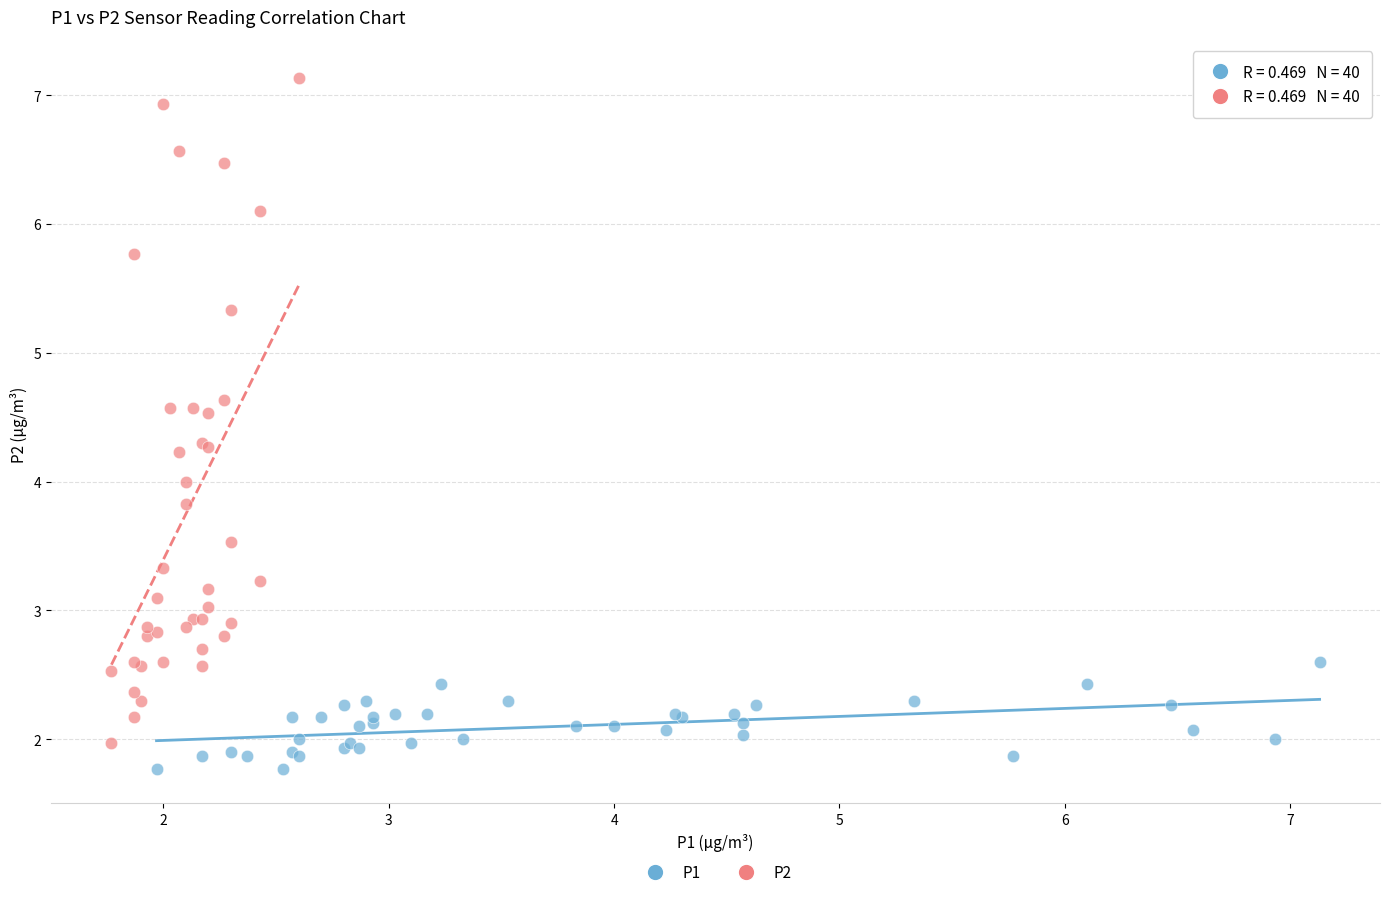

Which series has the largest Y range (max minus min)?

P2